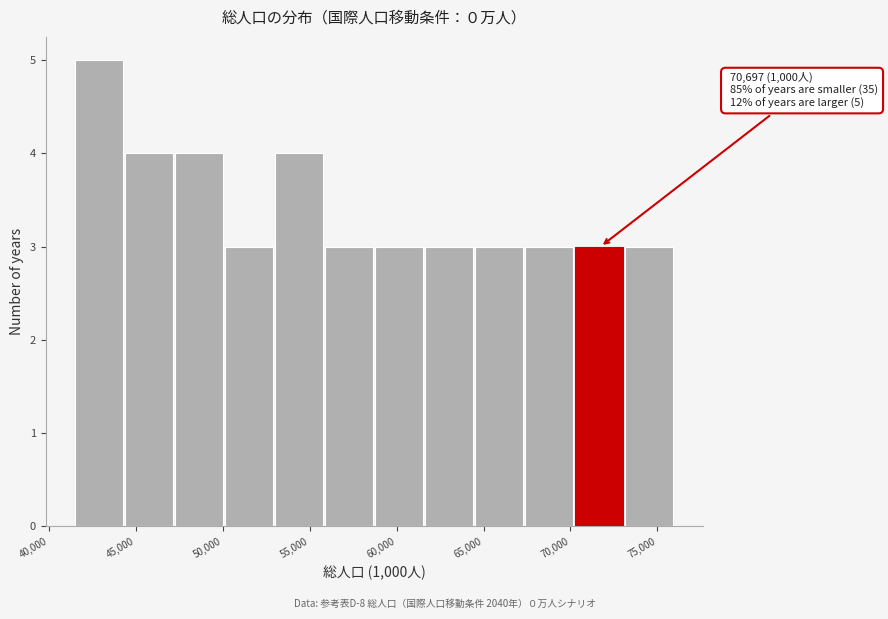

Which range on the x-axis has the tallest bar?

41500 to 44500